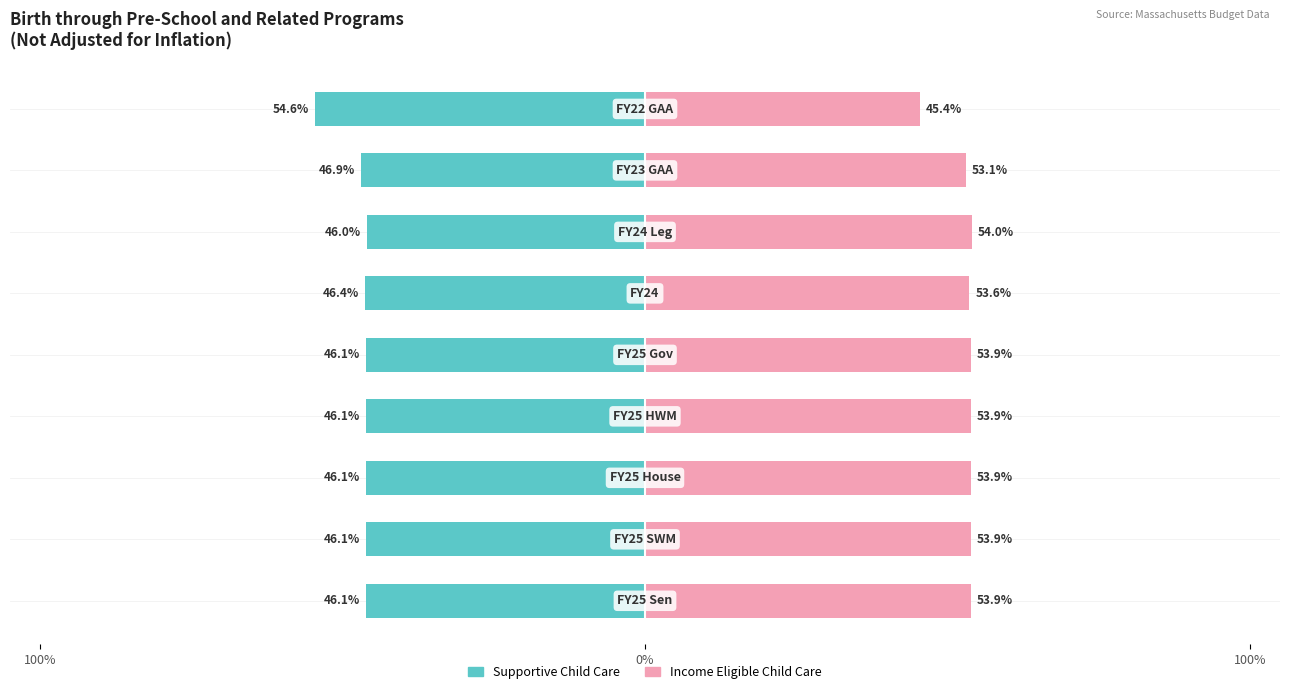

True or false: Income Eligible Child Care has a value of 24.4 at 5.

False